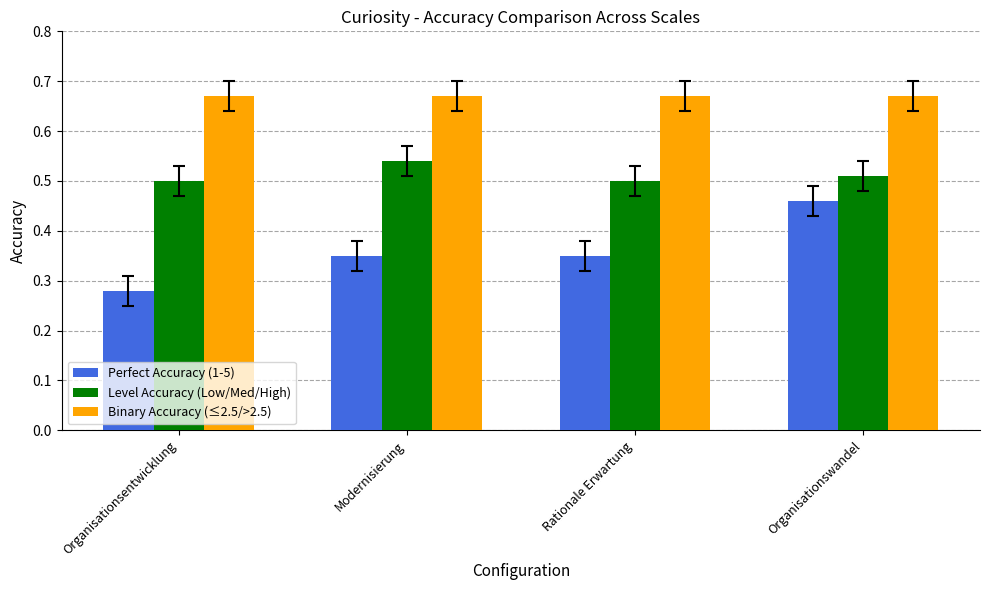

How many bars are there in total?

12